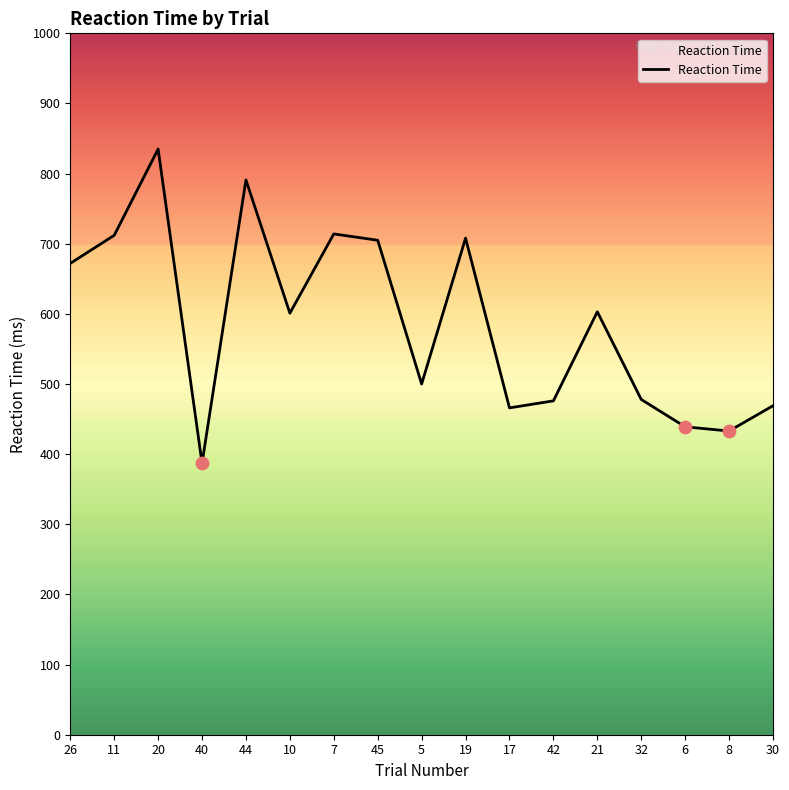

What is the ratio of the value at 8 to the value at 6?

1.0